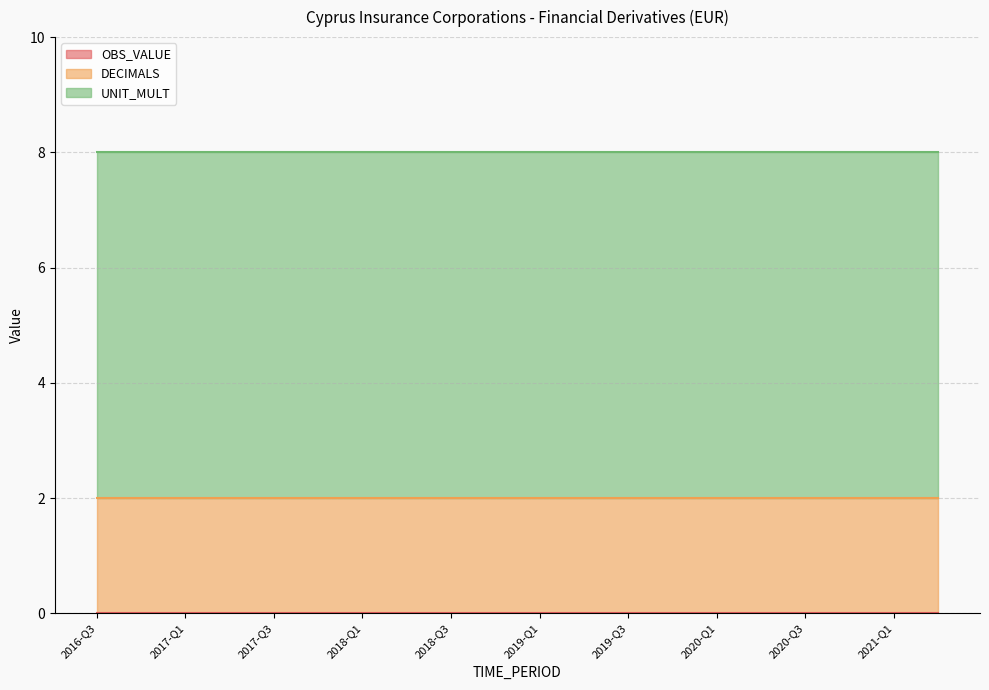

How many categories are shown in the chart?

20